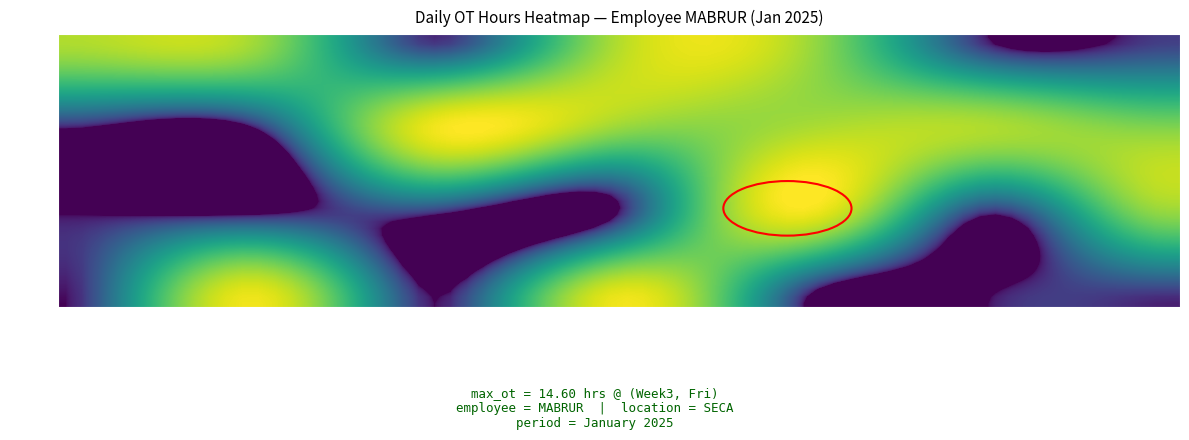

Count the number of categories in the chart.

7